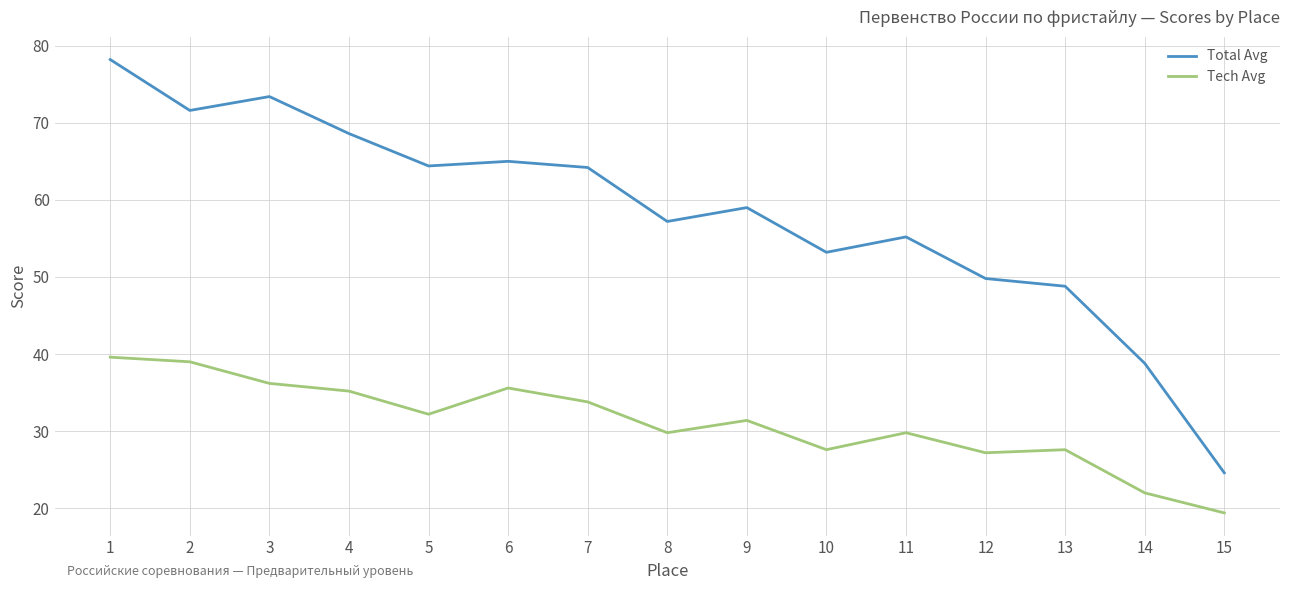

True or false: Tech Avg has more than 2 interior local peaks.

True